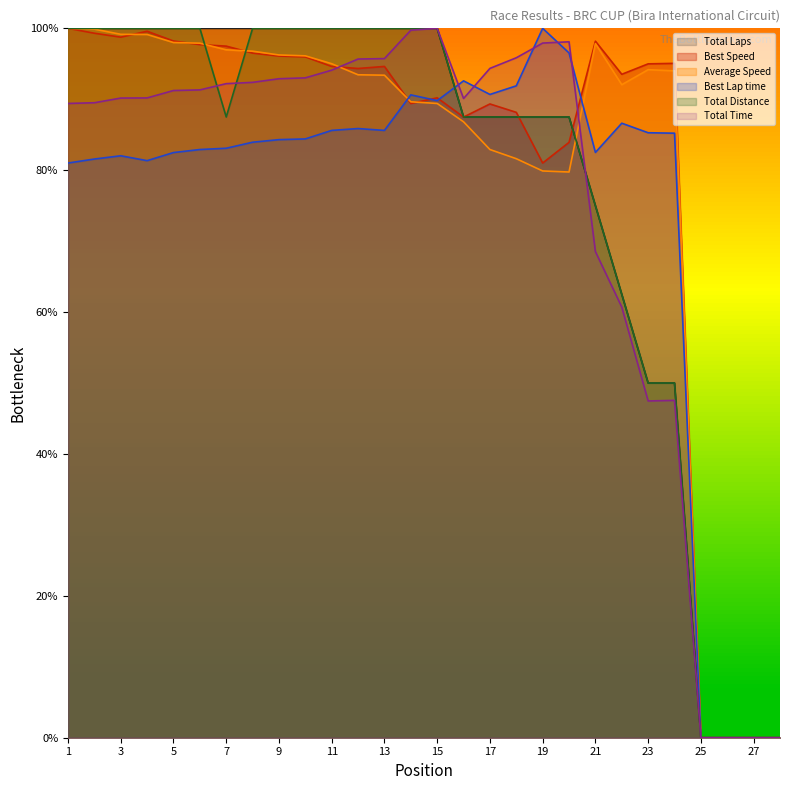

Reading right to left, what are all the values shown in this chart?

Total Laps: 28=0.0	27=0.0	26=0.0	25=0.0	24=50.0	23=50.0	22=62.5	21=75.0	20=87.5	19=87.5	18=87.5	17=87.5	16=87.5	15=100.0	14=100.0	13=100.0	12=100.0	11=100.0	10=100.0	9=100.0	8=100.0	7=100.0	6=100.0	5=100.0	4=100.0	3=100.0	2=100.0	1=100.0
Total Time: 28=0.0	27=0.0	26=0.0	25=0.0	24=47.6	23=47.5	22=60.7	21=68.5	20=98.1	19=97.9	18=95.8	17=94.4	16=90.1	15=100.0	14=99.7	13=95.7	12=95.7	11=94.1	10=93.0	9=92.9	8=92.4	7=92.2	6=91.3	5=91.2	4=90.2	3=90.2	2=89.5	1=89.4
Best Lap time: 28=0.0	27=0.0	26=0.0	25=0.0	24=85.2	23=85.3	22=86.6	21=82.5	20=96.5	19=100.0	18=91.9	17=90.7	16=92.6	15=89.8	14=90.6	13=85.6	12=85.9	11=85.6	10=84.4	9=84.3	8=83.9	7=83.1	6=82.9	5=82.5	4=81.3	3=82.0	2=81.6	1=81.0
Best Speed: 28=0.0	27=0.0	26=0.0	25=0.0	24=95.1	23=95.0	22=93.5	21=98.2	20=83.9	19=81.0	18=88.2	17=89.3	16=87.5	15=90.2	14=89.4	13=94.6	12=94.3	11=94.6	10=96.0	9=96.1	8=96.5	7=97.5	6=97.7	5=98.2	4=99.6	3=98.8	2=99.3	1=100.0
Average Speed: 28=0.0	27=0.0	26=0.0	25=0.0	24=94.0	23=94.2	22=92.1	21=97.8	20=79.7	19=79.9	18=81.6	17=82.9	16=86.8	15=89.4	14=89.6	13=93.4	12=93.5	11=95.0	10=96.1	9=96.2	8=96.8	7=97.0	6=97.9	5=98.0	4=99.1	3=99.2	2=99.9	1=100.0
Total Distance: 28=0.0	27=0.0	26=0.0	25=0.0	24=50.0	23=50.0	22=62.5	21=75.0	20=87.5	19=87.5	18=87.5	17=87.5	16=87.5	15=100.0	14=100.0	13=100.0	12=100.0	11=100.0	10=100.0	9=100.0	8=100.0	7=87.5	6=100.0	5=100.0	4=100.0	3=100.0	2=100.0	1=100.0